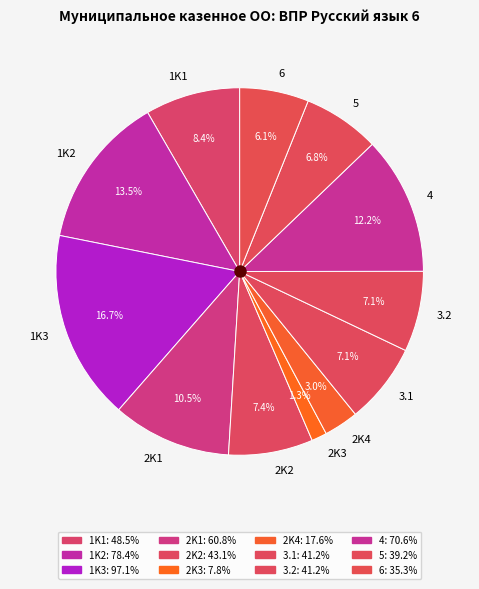

Does 2K3 account for over 50% of the chart?

No